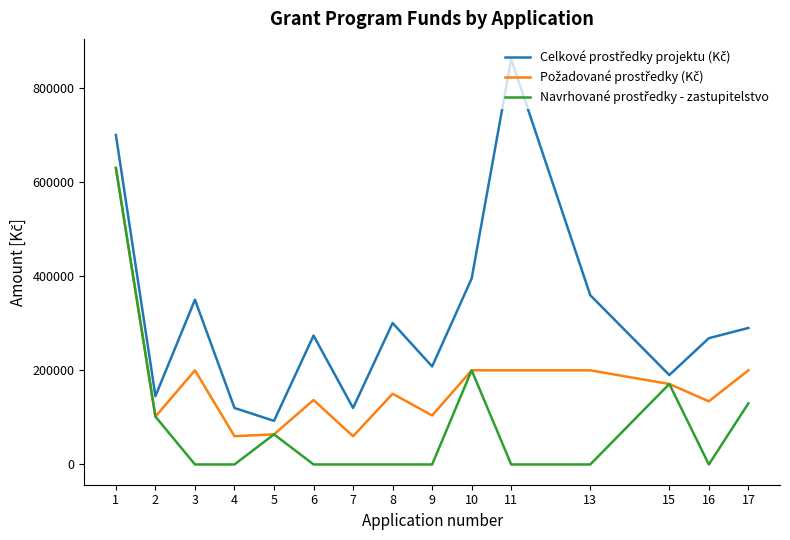

What is the greatest value displayed?

861106